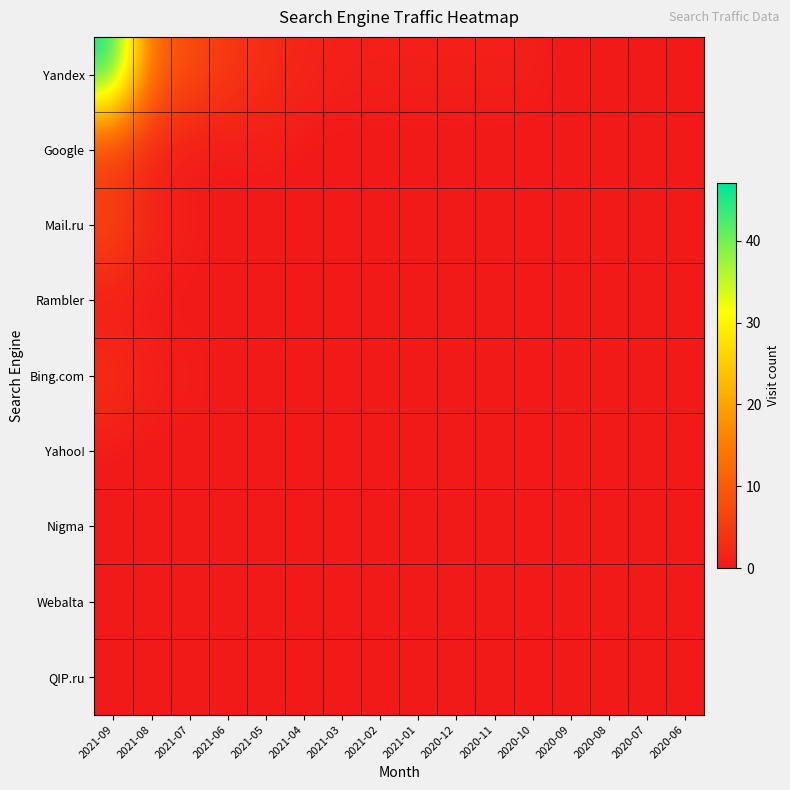

Which label corresponds to the smallest value in the chart?

2020-09